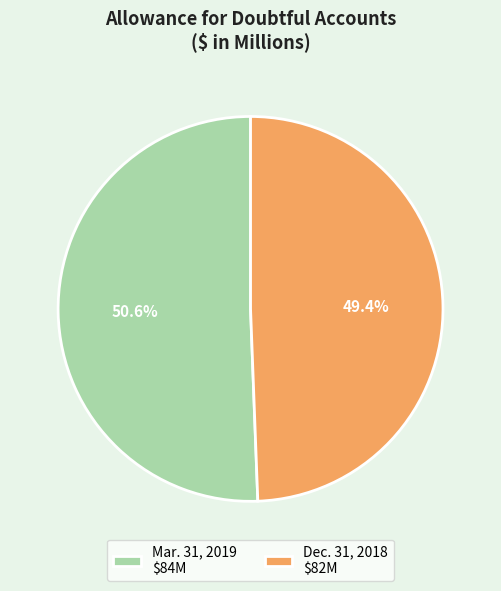

Between Mar. 31, 2019 and Dec. 31, 2018, which is larger?

Mar. 31, 2019